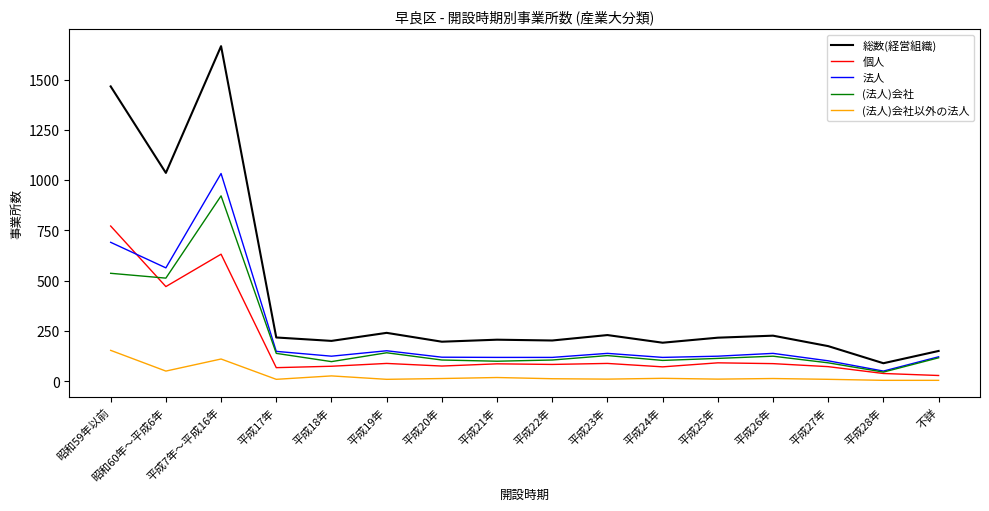

The value of 個人 at 平成7年～平成16年 is 927. True or false?

False